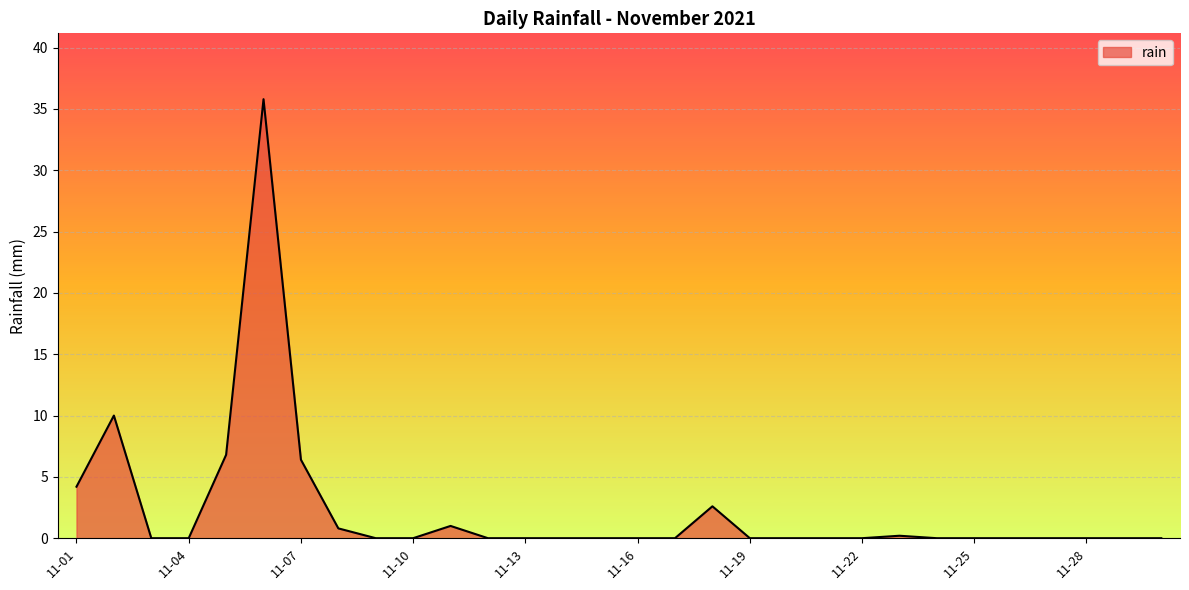

What is the difference between the maximum and minimum values?

35.8